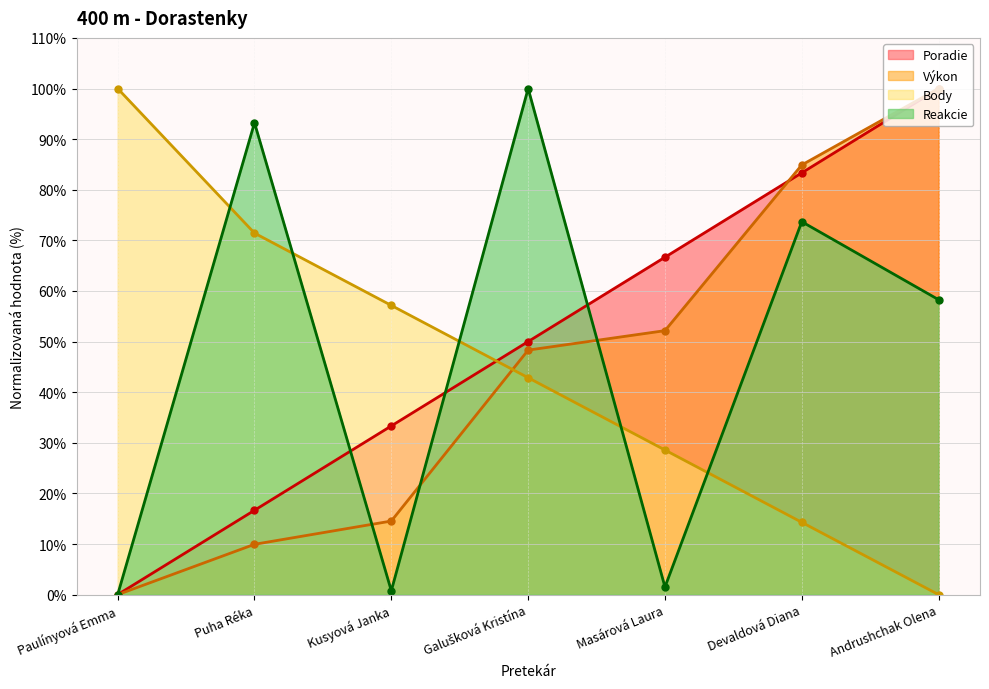

Which label corresponds to the largest value in the chart?

Andrushchak Olena